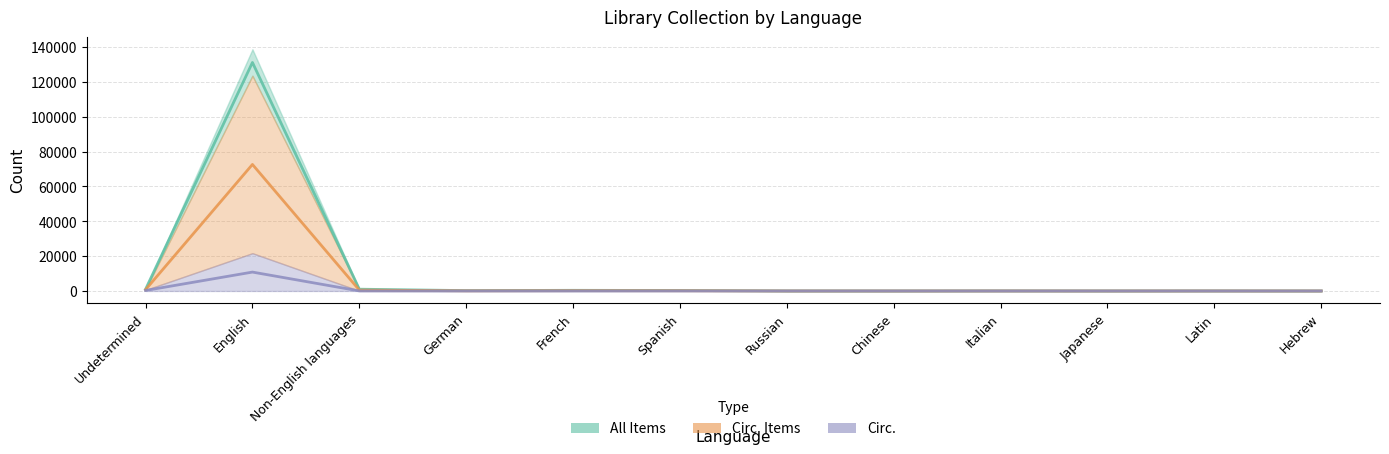

At which category is the sum across all series the highest?

English